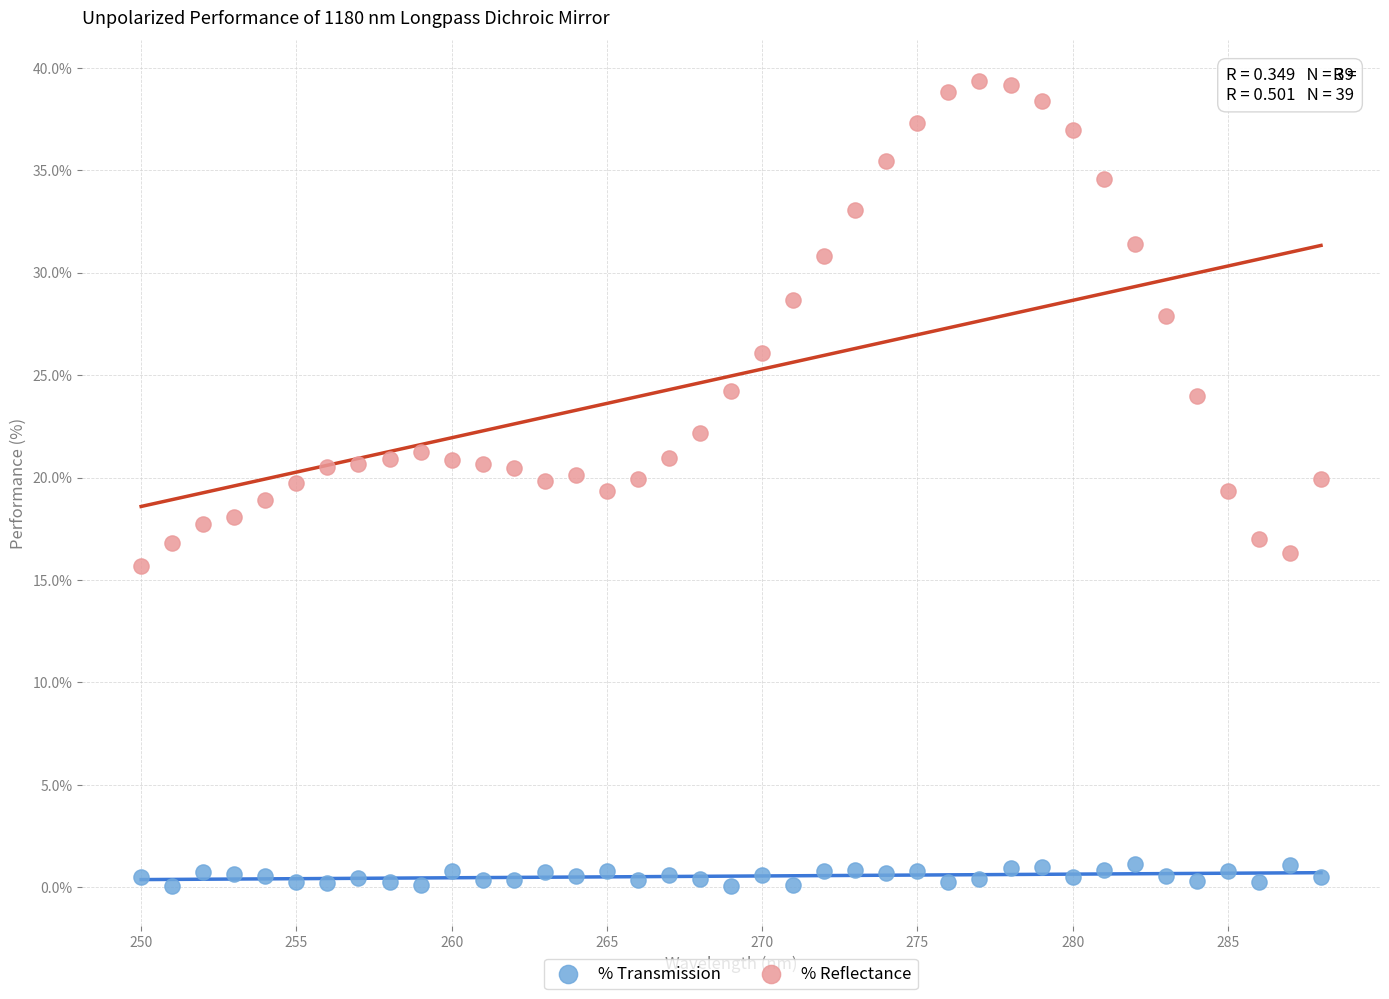

Which series has the largest Y range (max minus min)?

% Reflectance